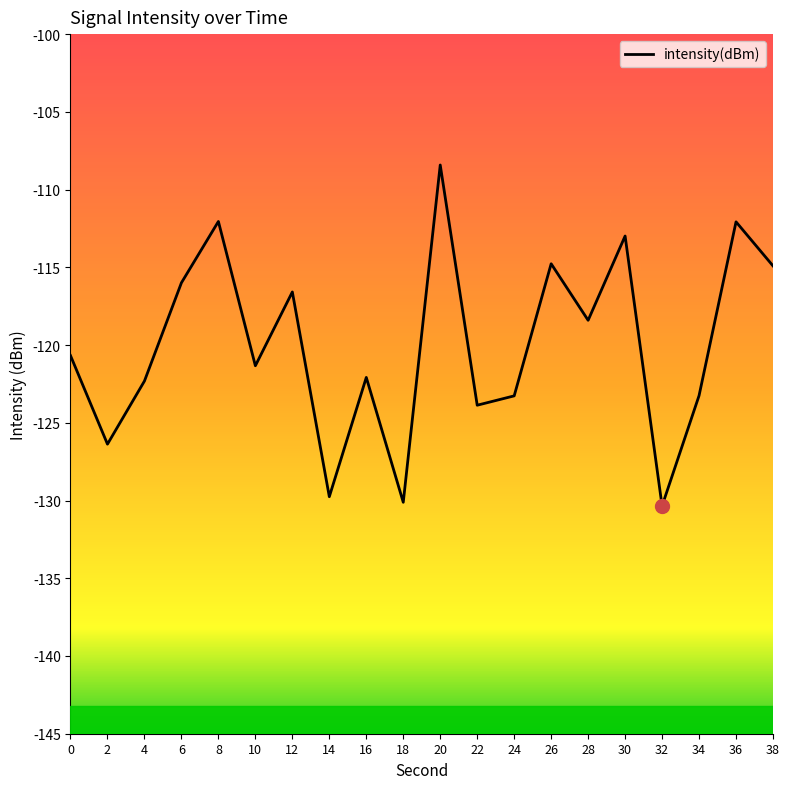

Between 38 and 4, which is larger?

38